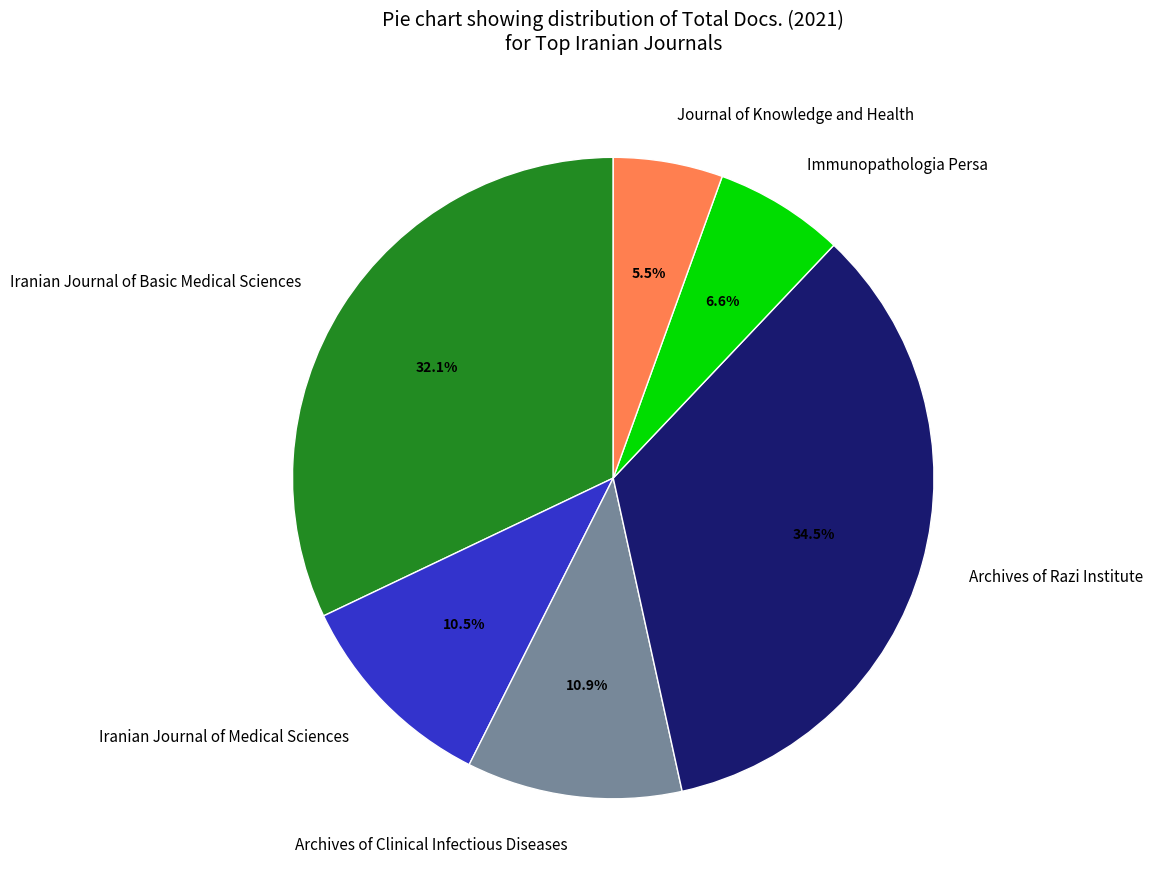

Between Archives of Clinical Infectious Diseases and Journal of Knowledge and Health, which is larger?

Archives of Clinical Infectious Diseases